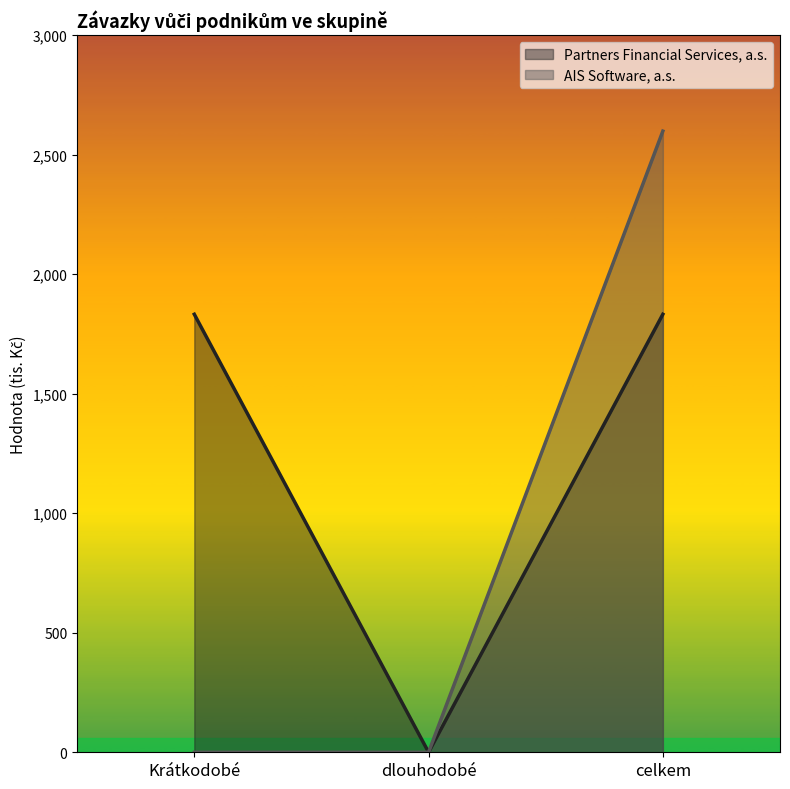

How many positive values does the Partners Financial Services, a.s. series have?

2